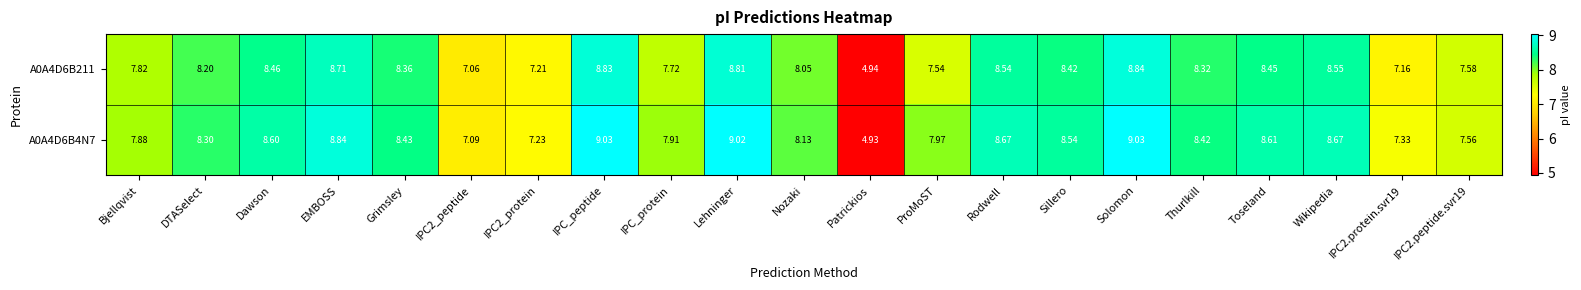

Where does the A0A4D6B211 series first go above 8?

DTASelect